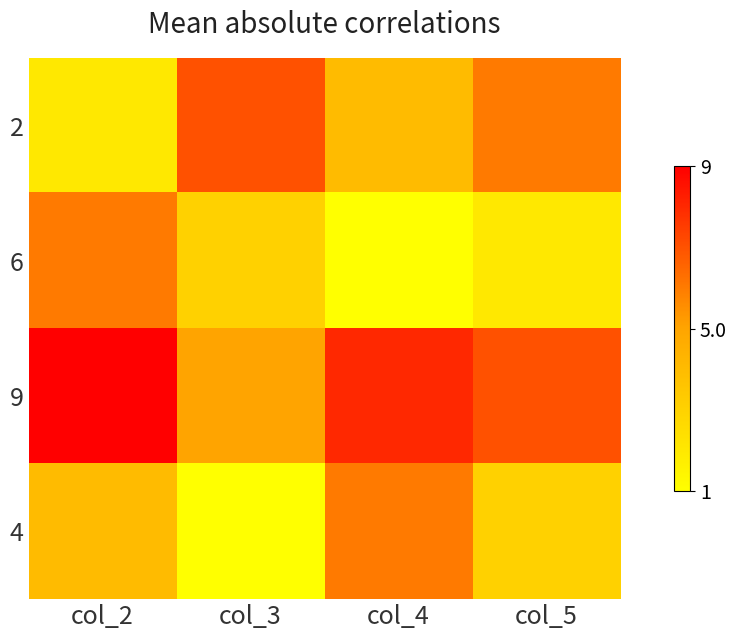

Which has a higher value, col_4 or col_2?

col_4